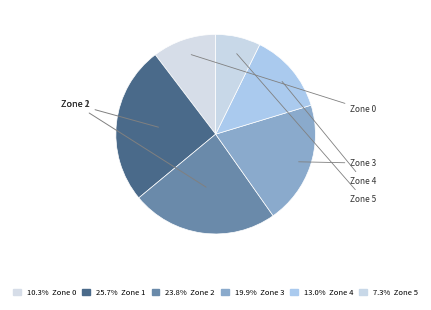

Which slice is the largest?

Zone 1